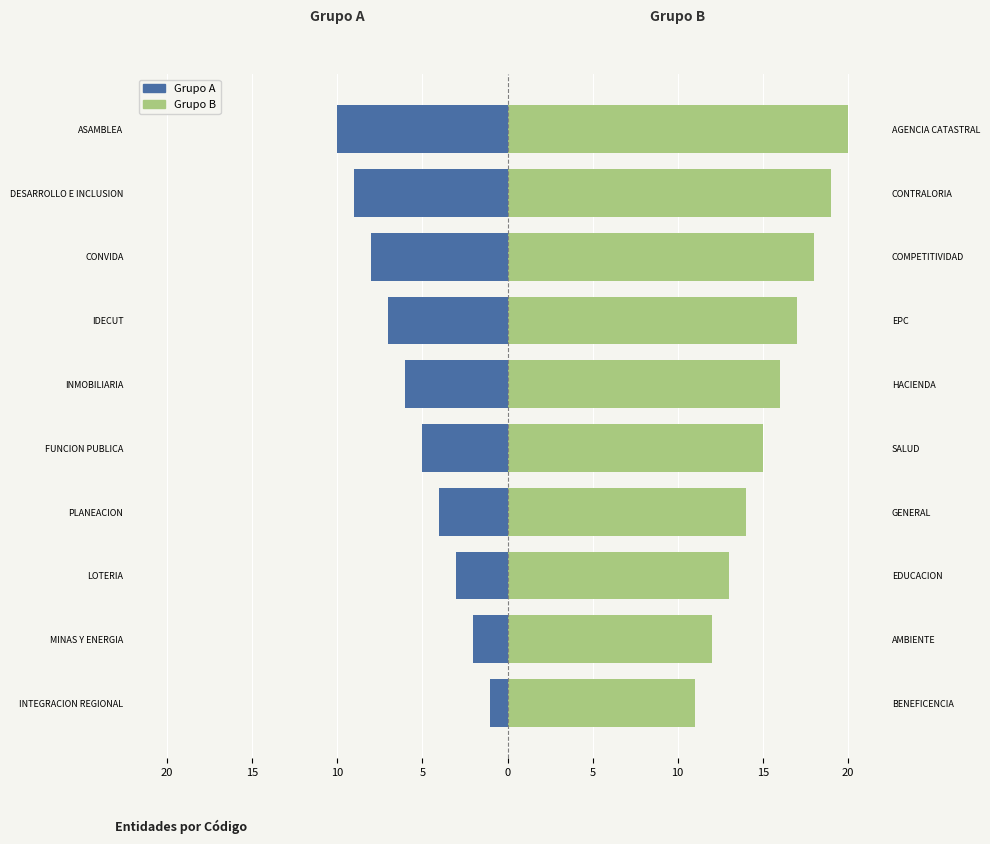

What is the sum of all Grupo B values?

155